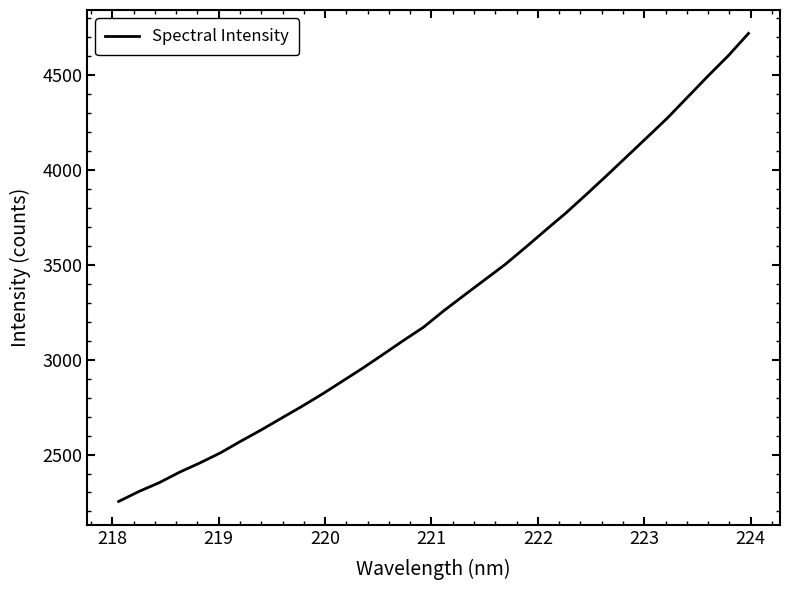

What is the greatest value displayed?

4720.7